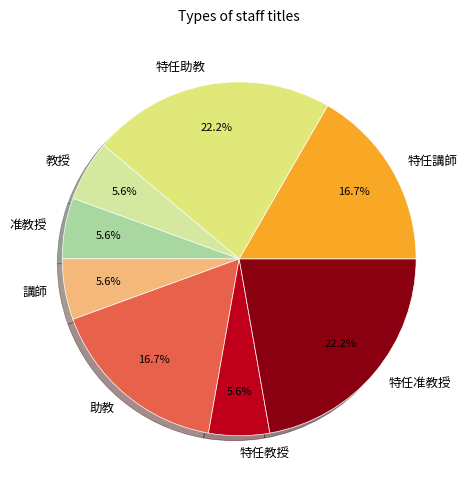

Count the number of slices in the pie.

8